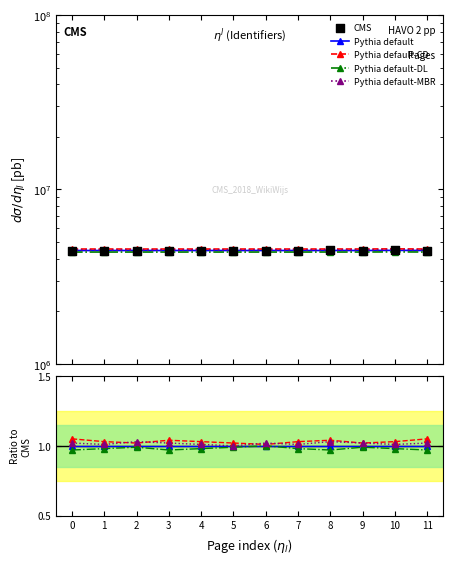

At which category is the sum across all series the highest?

10